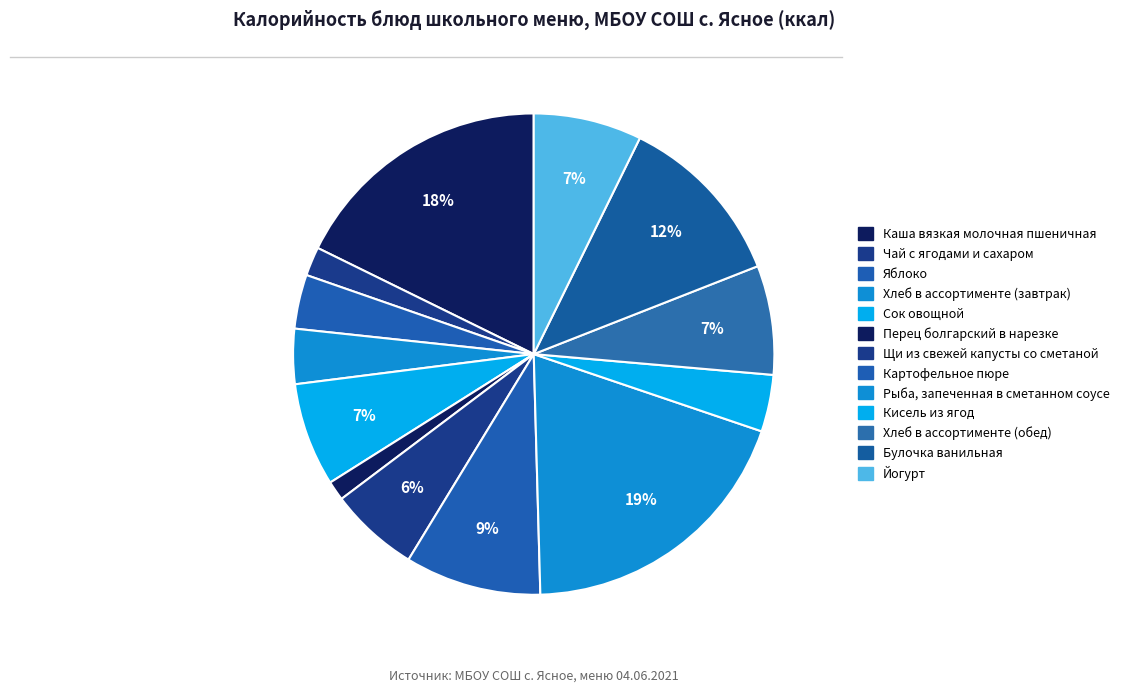

What percentage is the Картофельное пюре slice, to the nearest percent?

9%